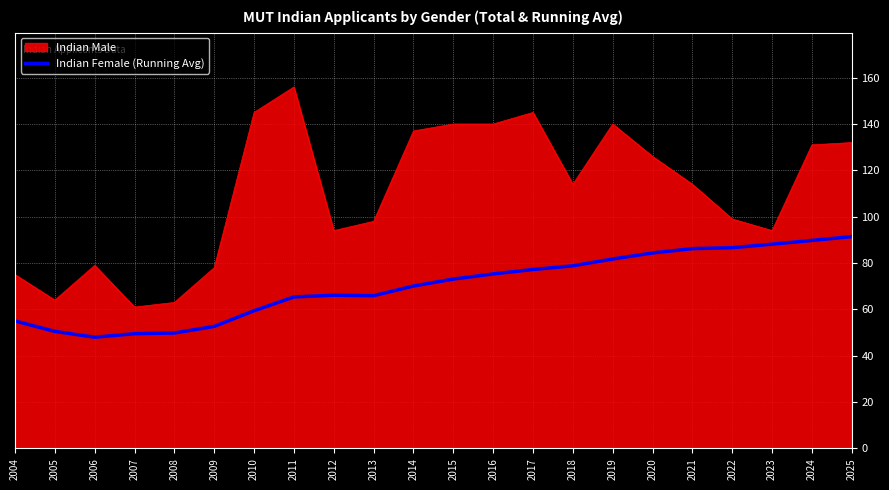

Read the Indian Male value at 2006.

79.0